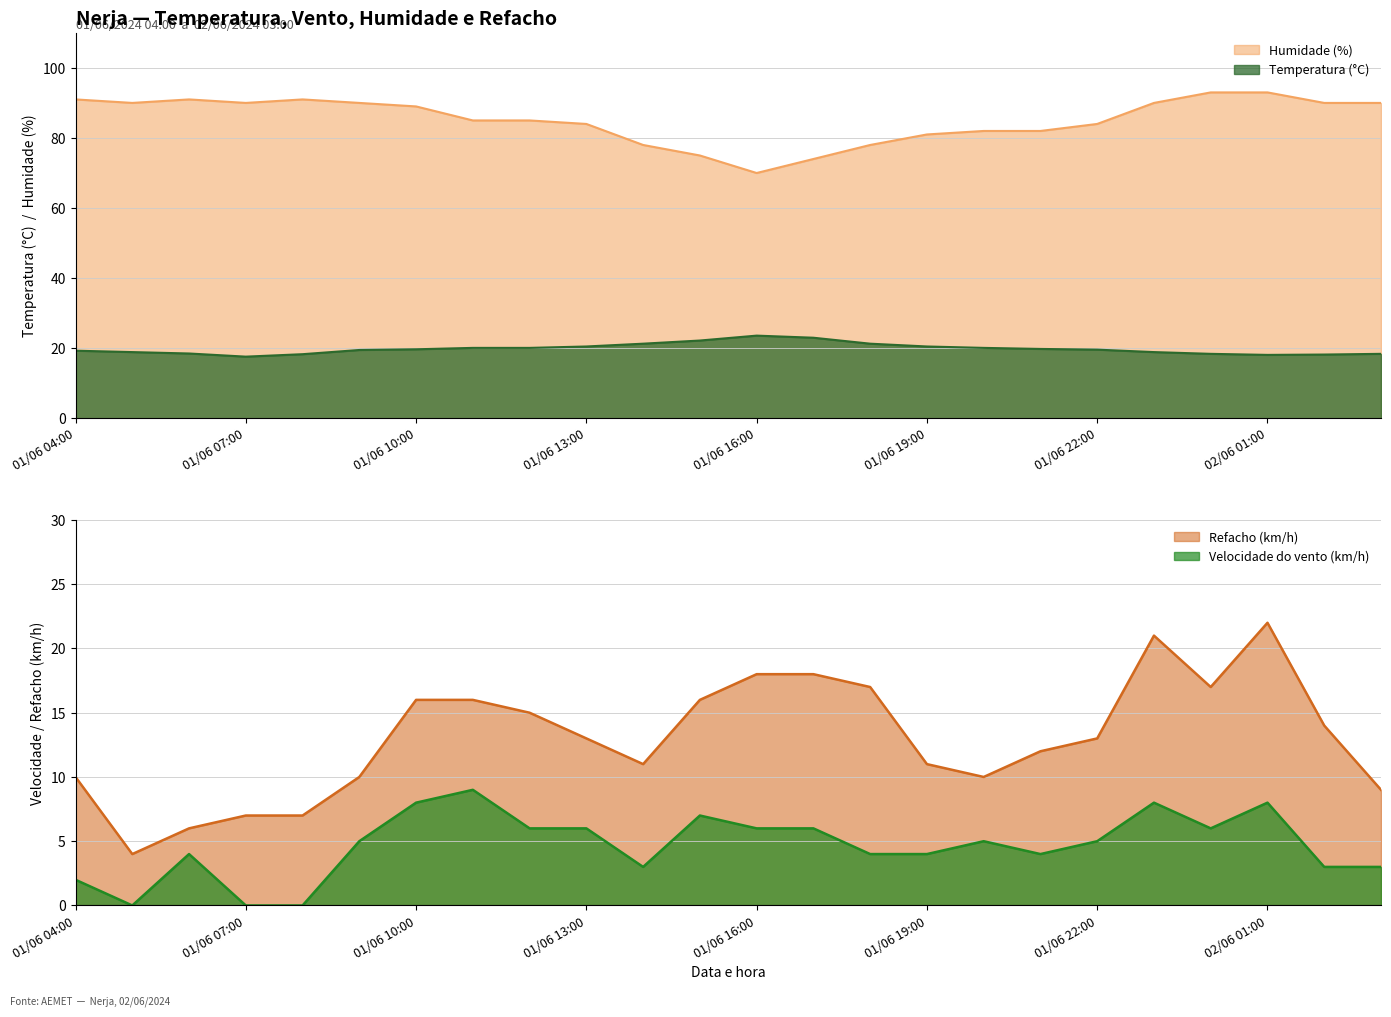

Reading left to right, list all the values displayed in this chart.

Temperatura (°C): 19.3	18.9	18.5	17.6	18.3	19.5	19.7	20.1	20.1	20.5	21.3	22.2	23.6	23.0	21.3	20.5	20.1	19.8	19.6	18.9	18.4	18.1	18.2	18.4
Velocidade do vento (km/h): 2.0	0.0	4.0	0.0	0.0	5.0	8.0	9.0	6.0	6.0	3.0	7.0	6.0	6.0	4.0	4.0	5.0	4.0	5.0	8.0	6.0	8.0	3.0	3.0
Humidade (%): 91.0	90.0	91.0	90.0	91.0	90.0	89.0	85.0	85.0	84.0	78.0	75.0	70.0	74.0	78.0	81.0	82.0	82.0	84.0	90.0	93.0	93.0	90.0	90.0
Refacho (km/h): 10.0	4.0	6.0	7.0	7.0	10.0	16.0	16.0	15.0	13.0	11.0	16.0	18.0	18.0	17.0	11.0	10.0	12.0	13.0	21.0	17.0	22.0	14.0	9.0